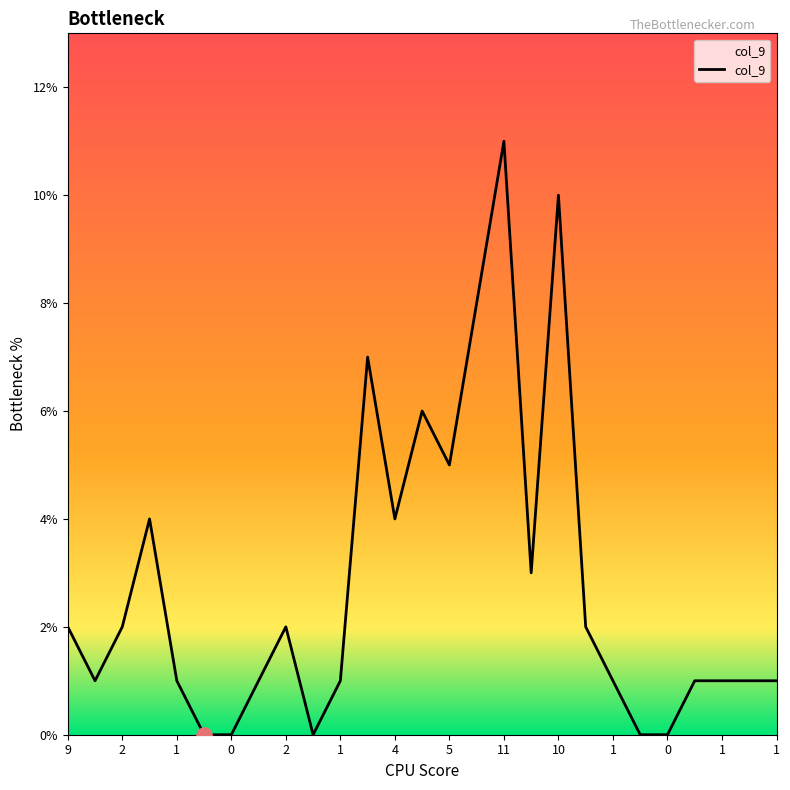

What is the difference between the maximum and minimum values?

11